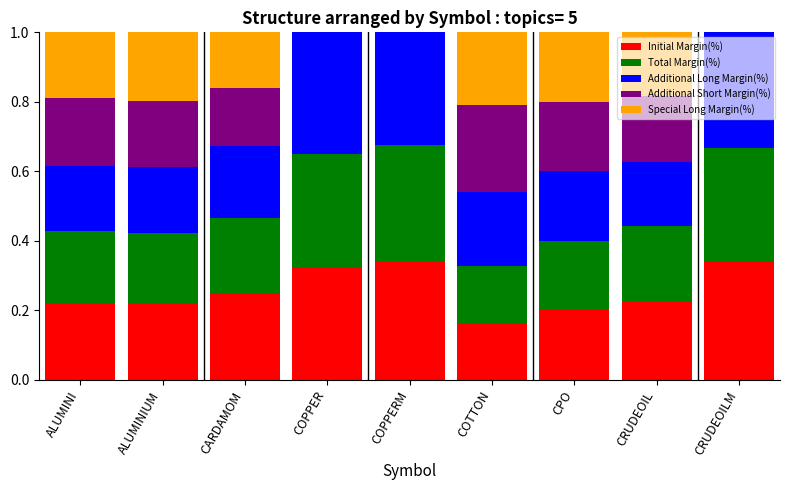

Is it true that Initial Margin(%) equals 0.2 at COTTON?

True